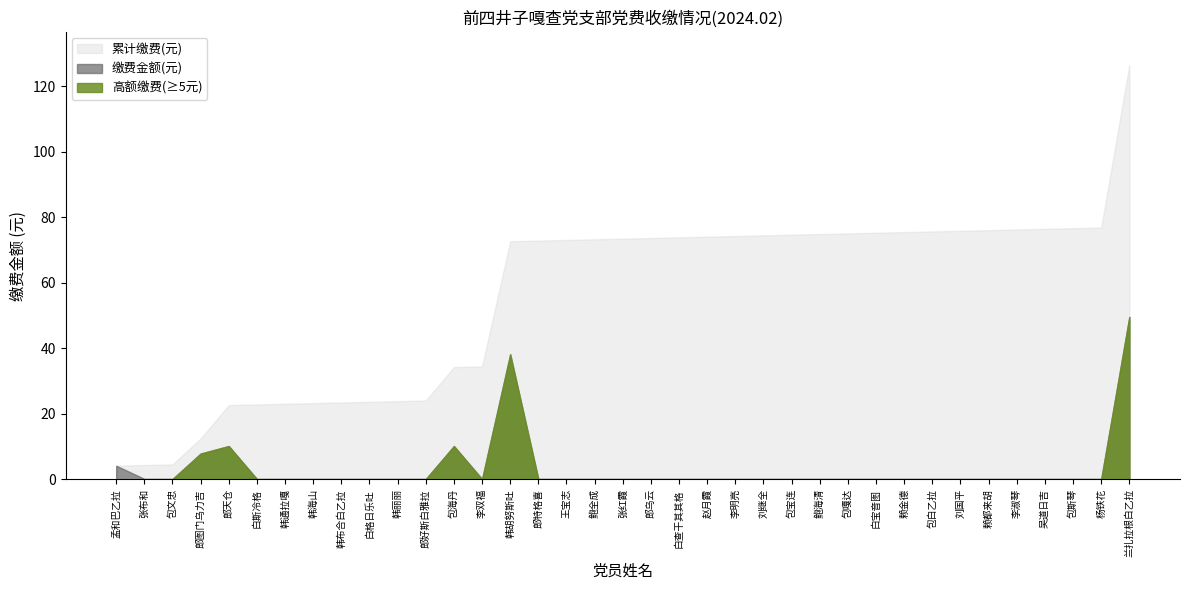

Which series has the largest range (max minus min)?

累计缴费(元)